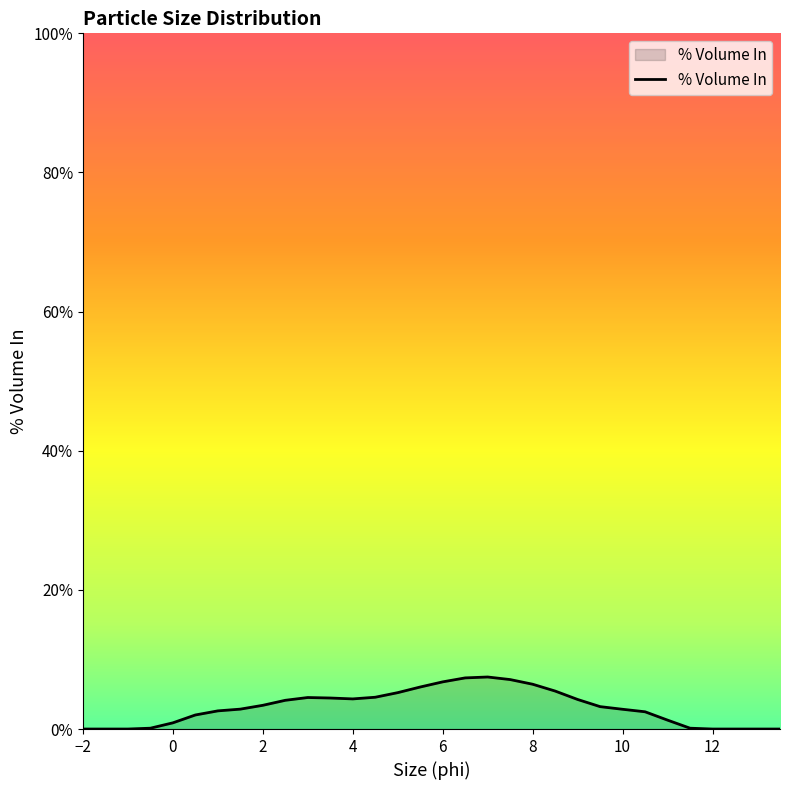

What is the maximum value shown in the chart?

7.5